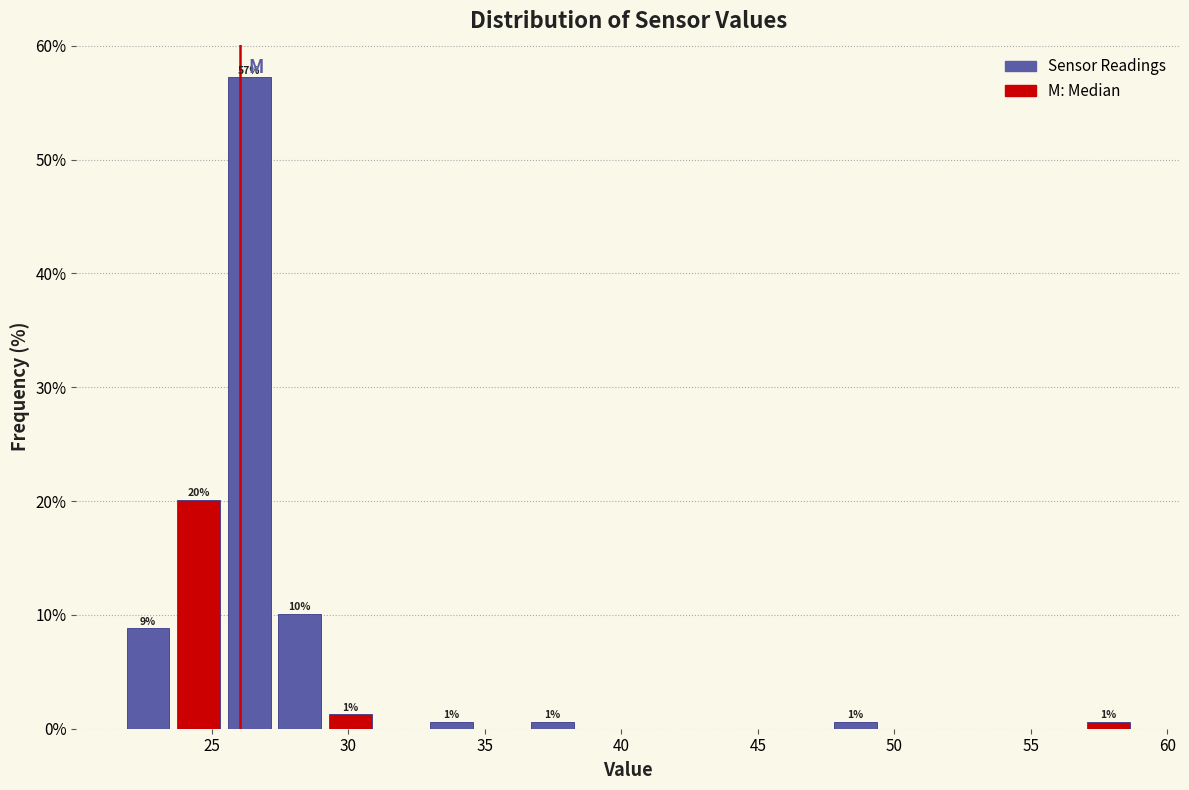

Around what value on the x-axis is the tallest bar? Give the approximate position of its centre, as read against the axis.

26.5